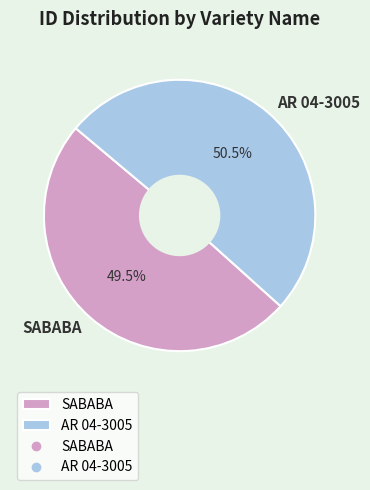

Is there a majority slice in this chart?

Yes